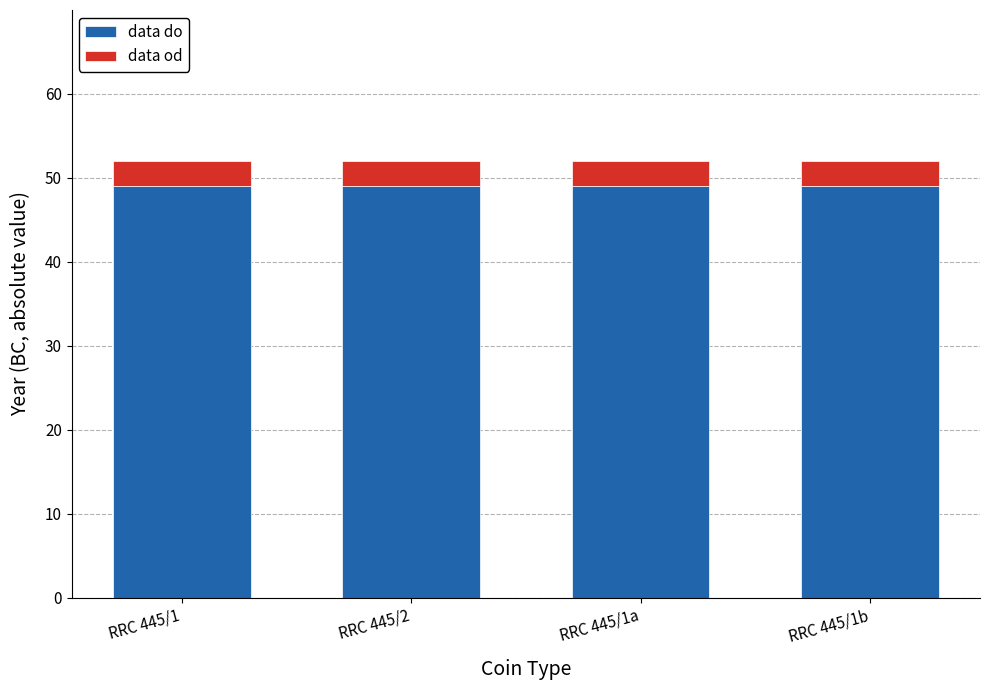

Count the number of data series in this chart.

2